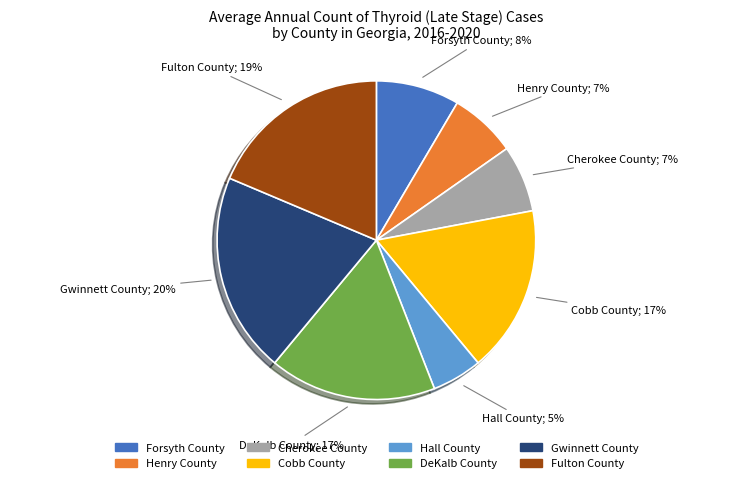

Does any single category account for the majority?

No